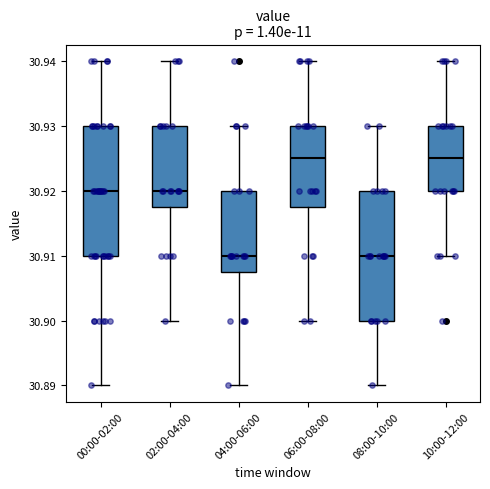

Reading left to right, transcribe this box plot: for each box, give where its median line is, the range the box spans, and where its two whiskers end, as read against the y-axis. The values are not printed on the chart, so give them approximately, as read against the axis.

00:00-02:00: median 30.920, box 30.910 to 30.930, whiskers 30.890 to 30.940
02:00-04:00: median 30.920, box 30.918 to 30.930, whiskers 30.900 to 30.940
04:00-06:00: median 30.910, box 30.908 to 30.920, whiskers 30.890 to 30.930
06:00-08:00: median 30.925, box 30.918 to 30.930, whiskers 30.900 to 30.940
08:00-10:00: median 30.910, box 30.900 to 30.920, whiskers 30.890 to 30.930
10:00-12:00: median 30.925, box 30.920 to 30.930, whiskers 30.910 to 30.940